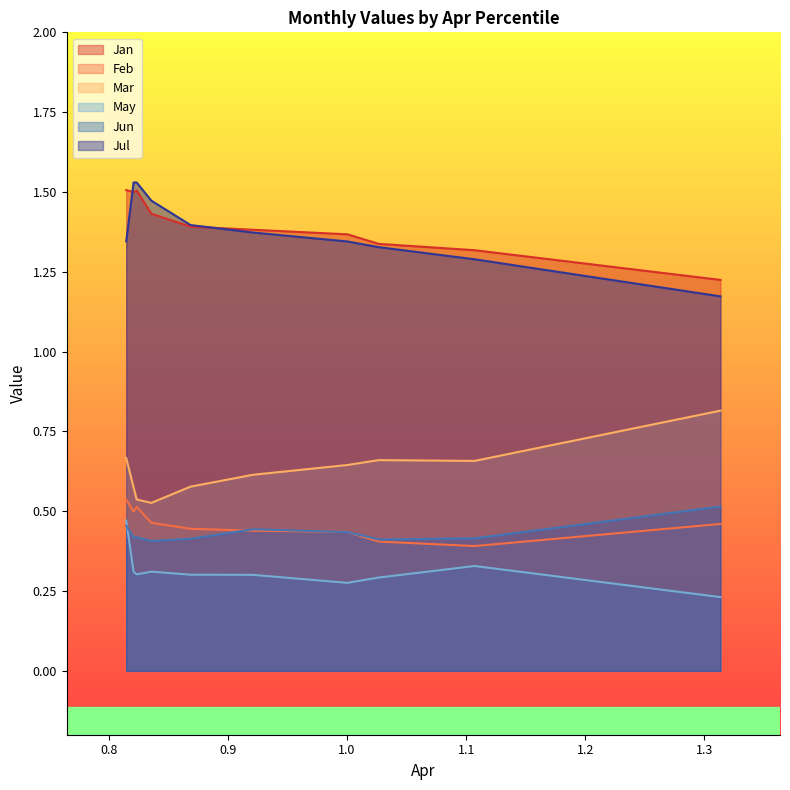

True or false: Jun and Jan cross at least once.

False